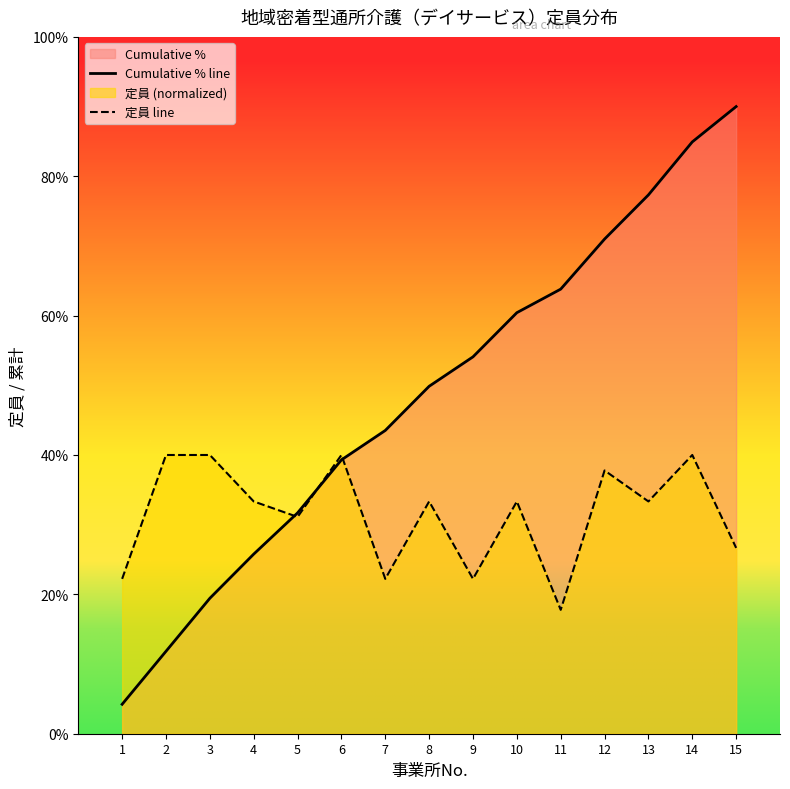

List the labels in order of 定員 line value, smallest first.

11, 1, 7, 9, 15, 5, 4, 8, 10, 13, 12, 2, 3, 6, 14